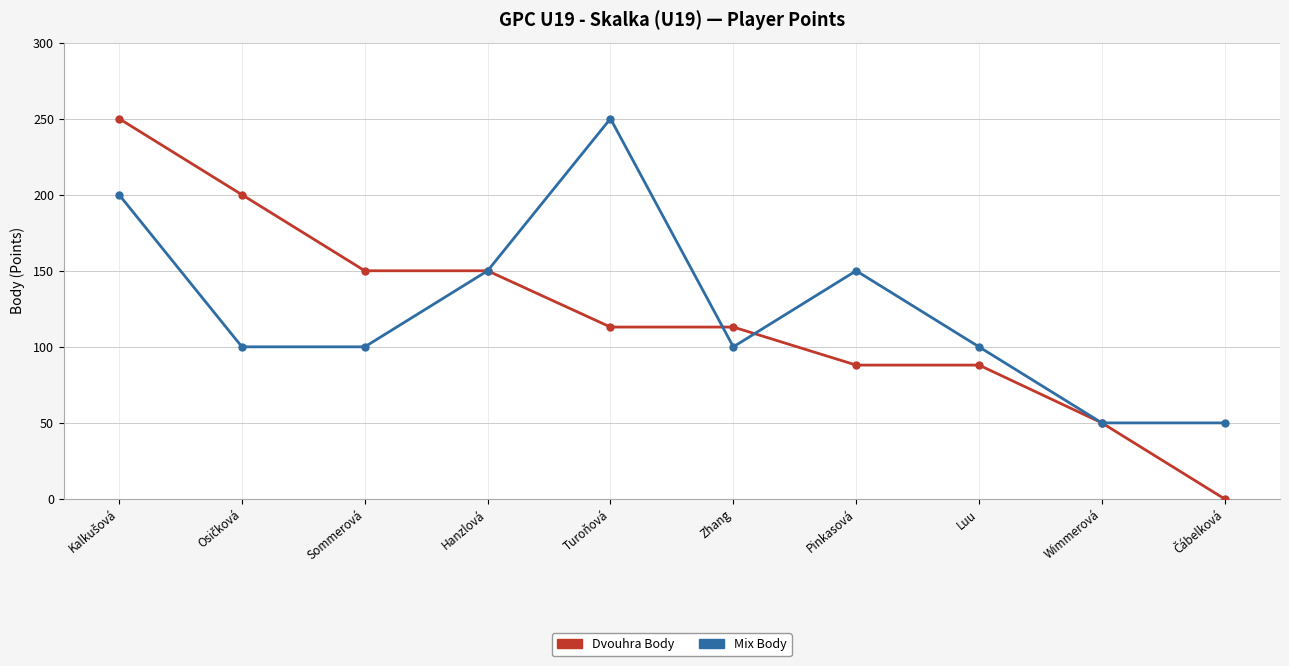

Which series ends up on top after the final intersection of Dvouhra Body and Mix Body?

Mix Body